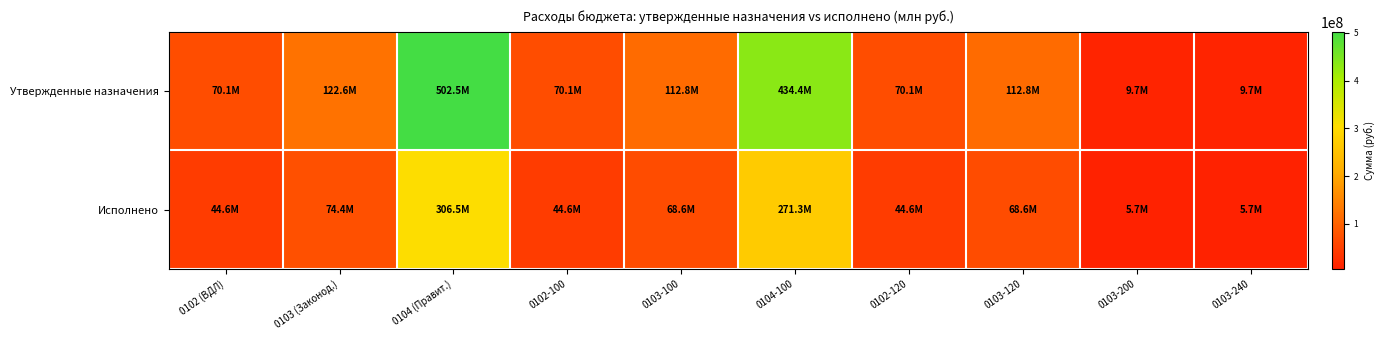

Reading left to right, transcribe all the data shown in this chart.

Утвержденные назначения: 0102 (ВДЛ)=70114120.9	0103 (Законод.)=122592463.9	0104 (Правит.)=502497496.4	0102-100=70114120.9	0103-100=112765602.3	0104-100=434396761.4	0102-120=70114120.9	0103-120=112765602.3	0103-200=9666772.0	0103-240=9666772.0
Исполнено: 0102 (ВДЛ)=44574197.3	0103 (Законод.)=74419310.7	0104 (Правит.)=306452720.4	0102-100=44574197.3	0103-100=68641846.3	0104-100=271318034.6	0102-120=44574197.3	0103-120=68641846.3	0103-200=5658817.8	0103-240=5658817.8